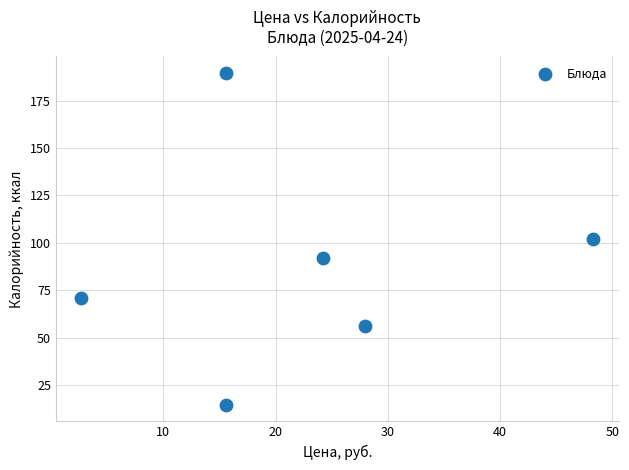

What is the average X value?

22.4